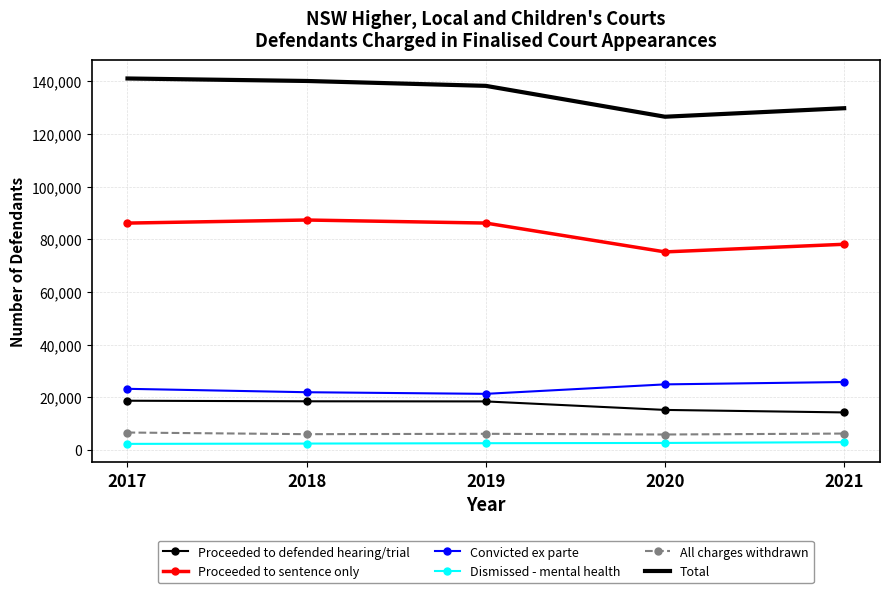

Where does the Total series first go above 138229?

2017